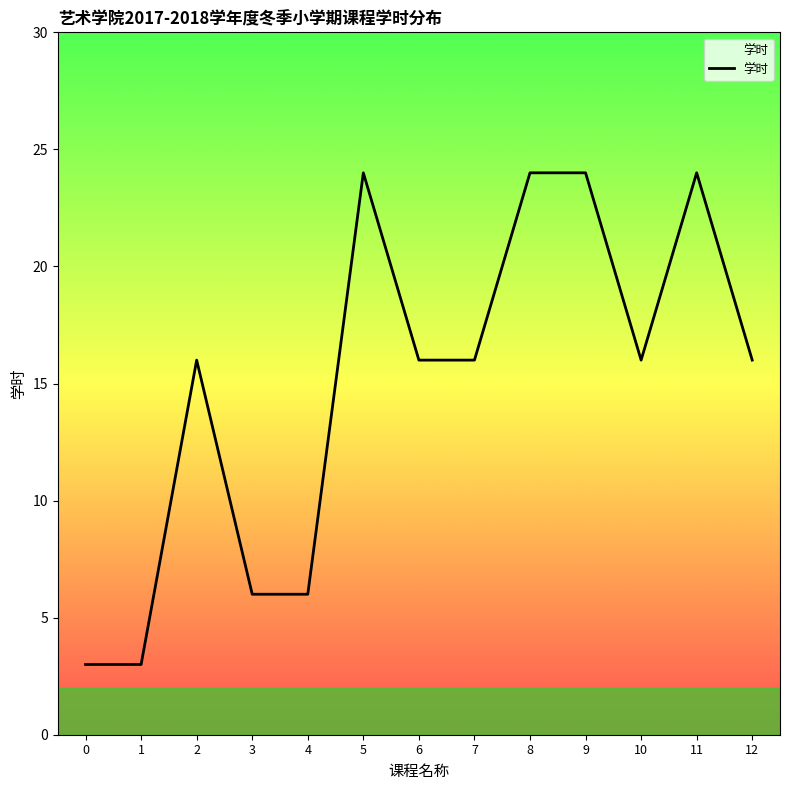

True or false: there are more than 2 points higher than both neighbors.

True